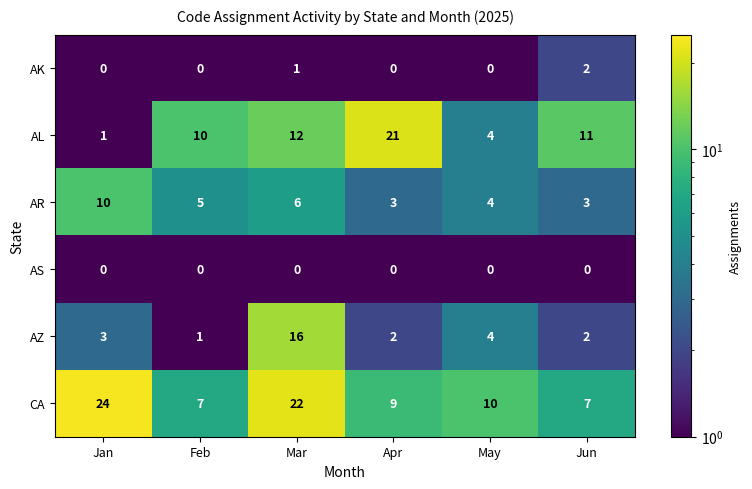

Is the value of AR at Feb greater than the value of AK at Apr?

Yes